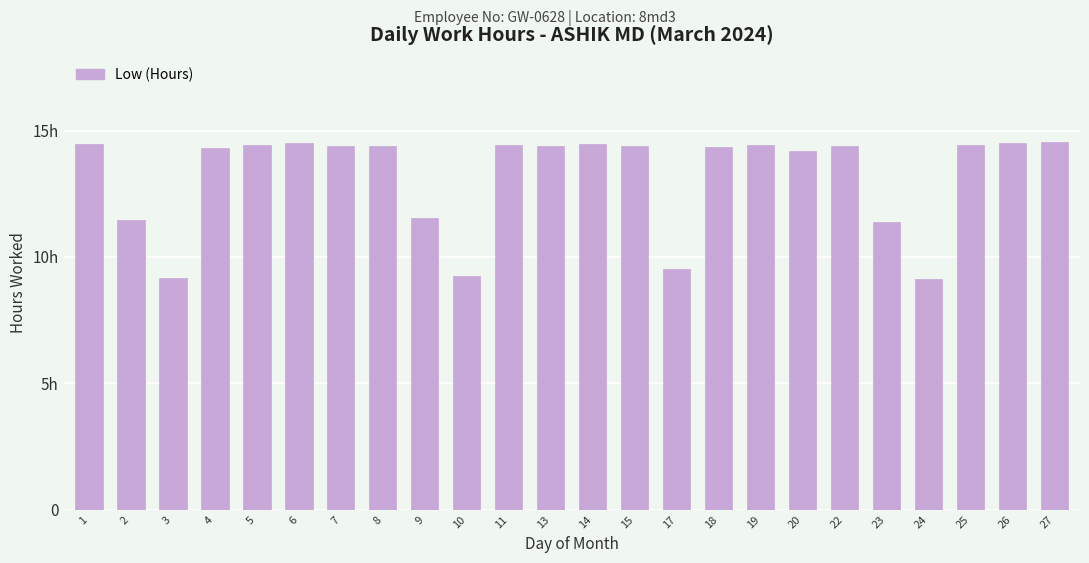

Are the bars grouped side by side (vs. stacked)?

No